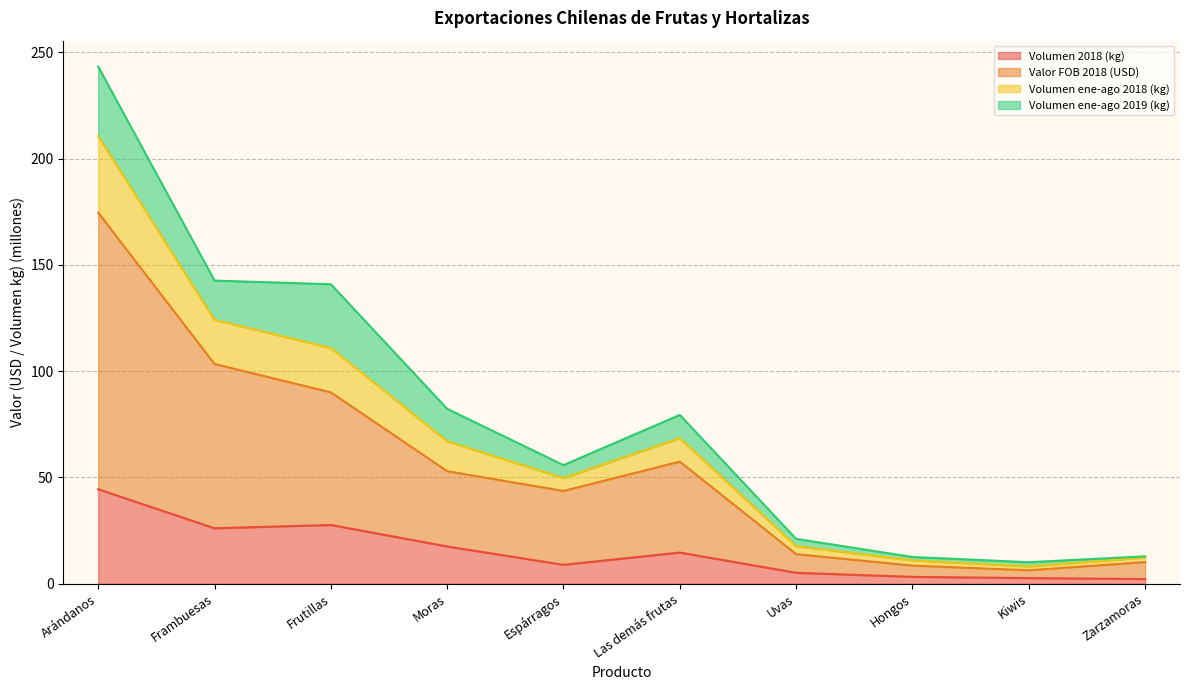

What is the minimum value for Valor FOB 2018 (USD)?

6.3